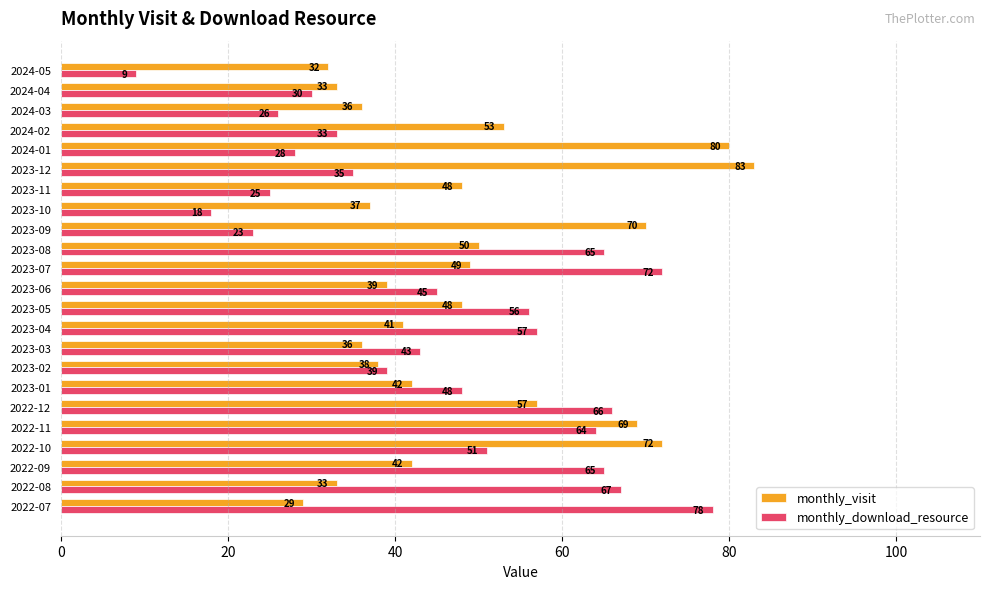

List the series in order of their overall mean, lowest first.

monthly_download_resource, monthly_visit